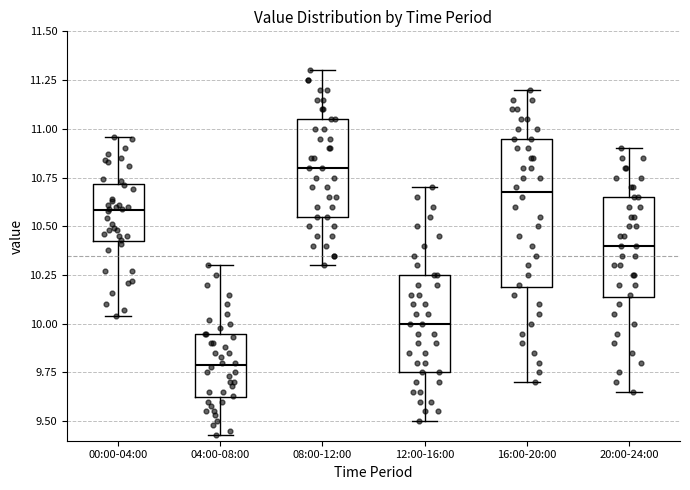

Where is the upper edge of the box for 20:00-24:00 on the y-axis? The values are not printed on the chart, so give them approximately, as read against the axis.

10.65